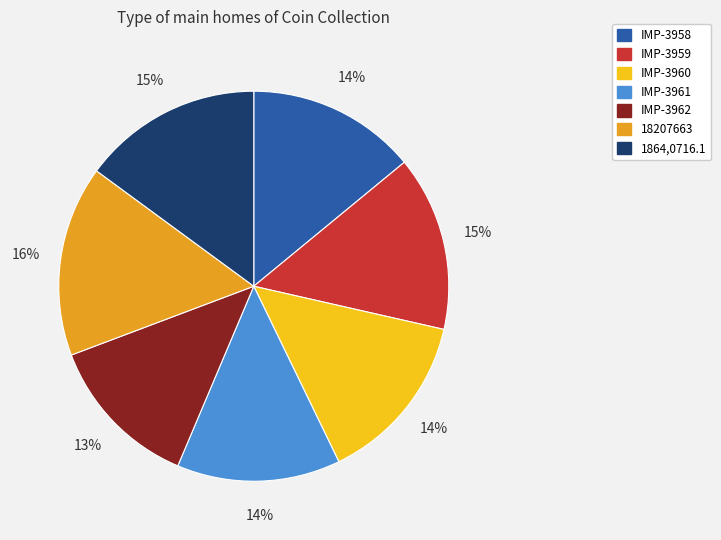

What is the largest slice in the pie chart?

18207663